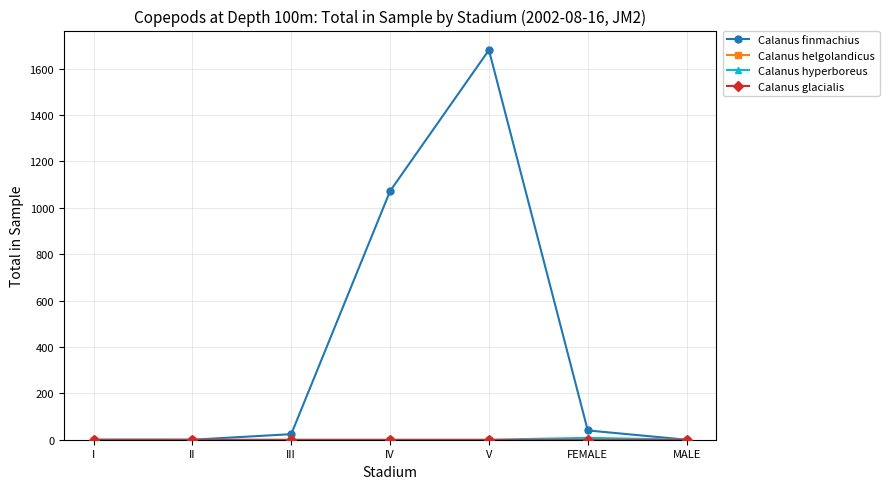

Which category has the highest value in the Calanus hyperboreus series?

FEMALE